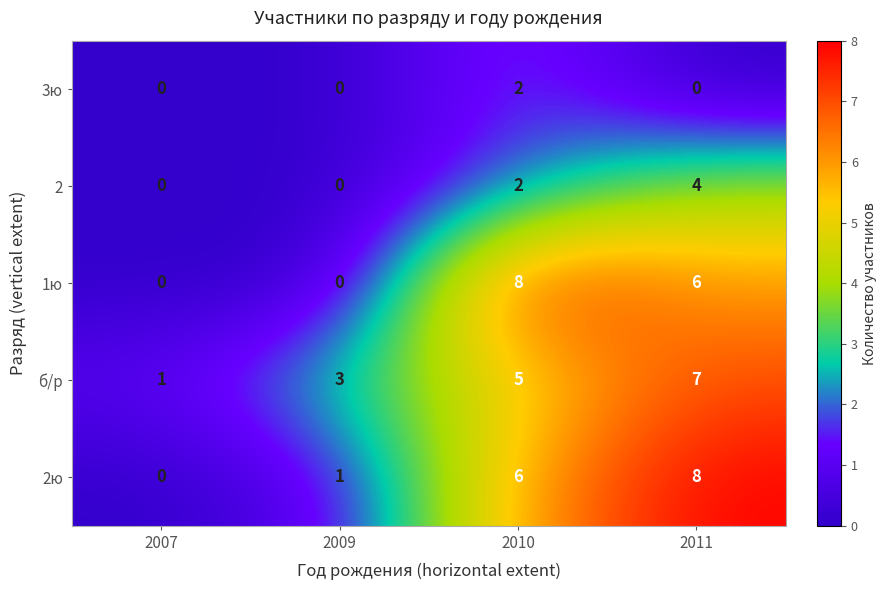

At which label does 1ю first exceed 6?

2010